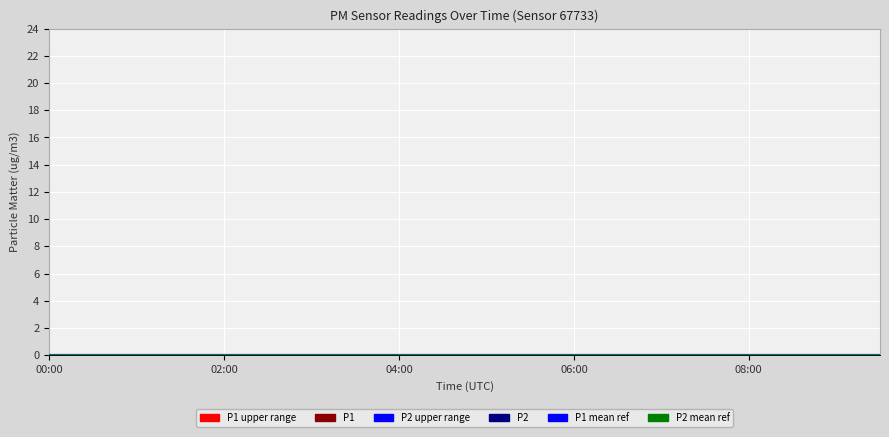

At which category is the sum across all series the highest?

00:00